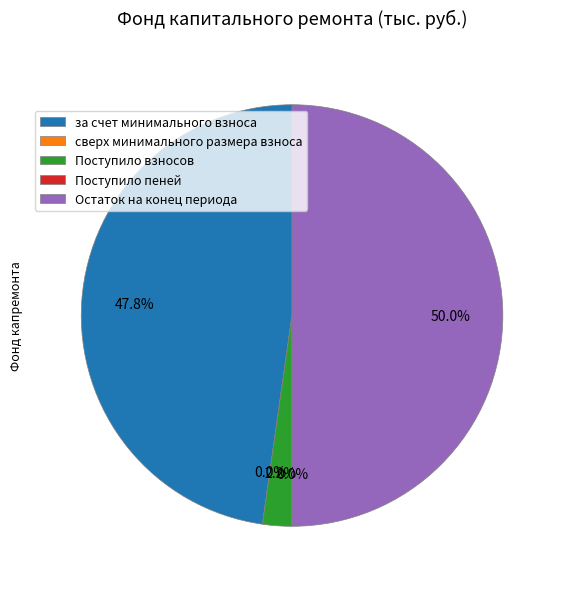

Does Поступило взносов account for over 50% of the chart?

No